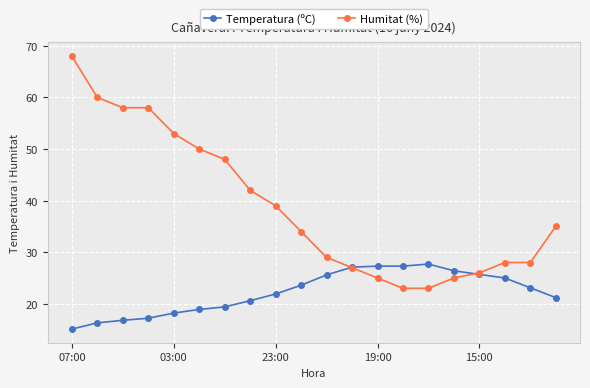

How many lines are shown in the chart?

2